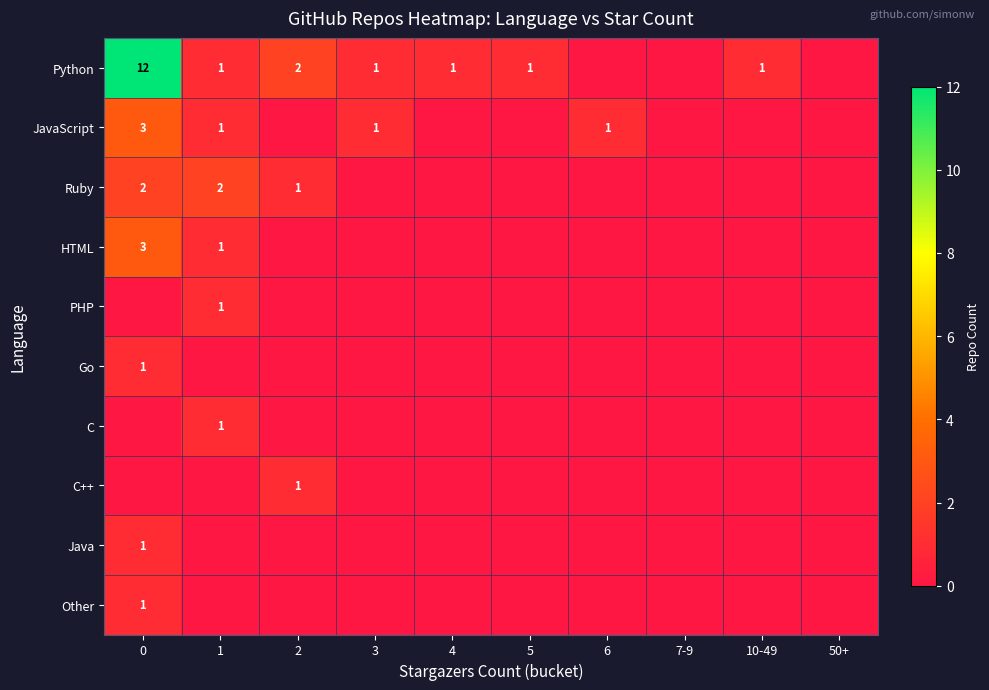

How many values in JavaScript are above zero?

4